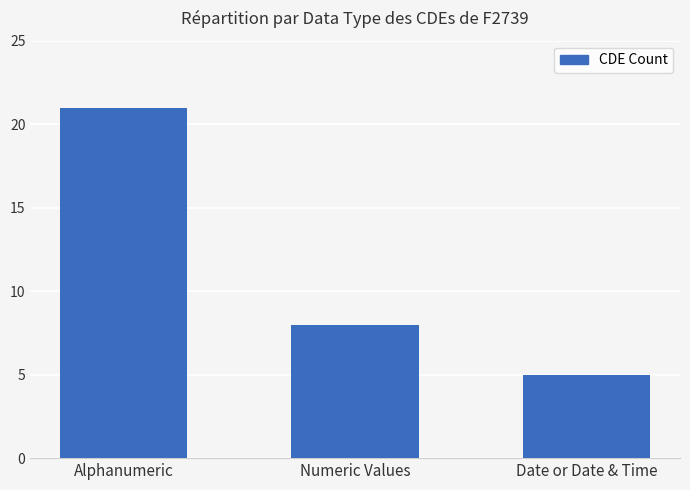

What is the difference between the values at Numeric Values and Alphanumeric?

13